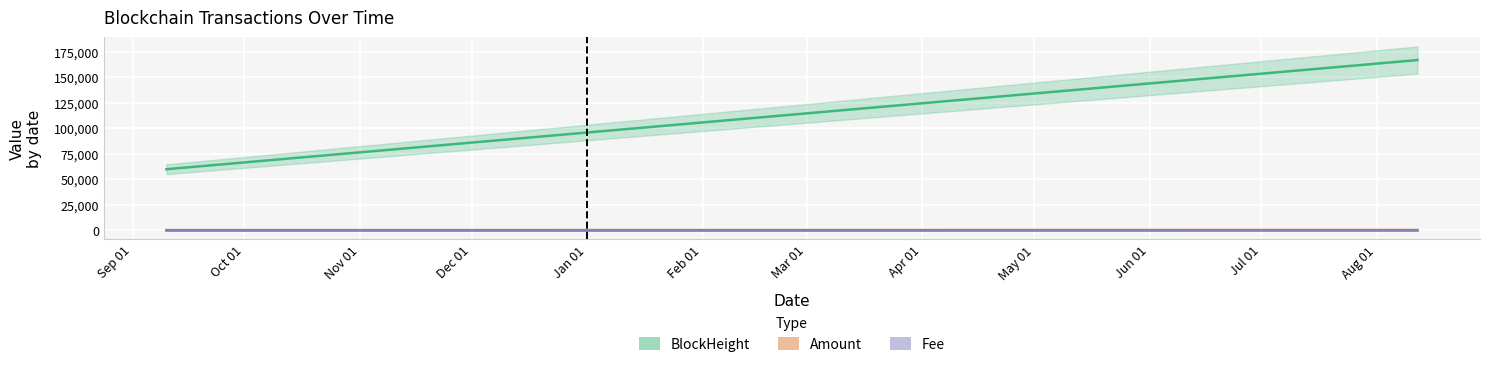

What is the maximum value shown in the chart?

167068.0